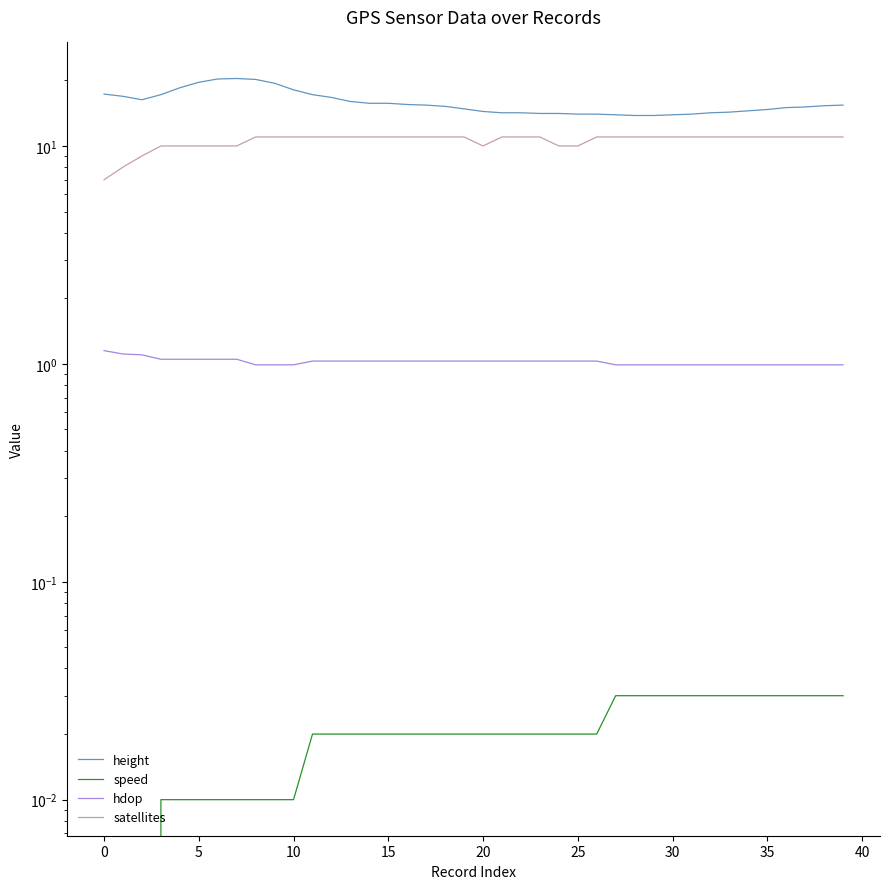

True or false: speed has more than 1 interior local peaks.

False